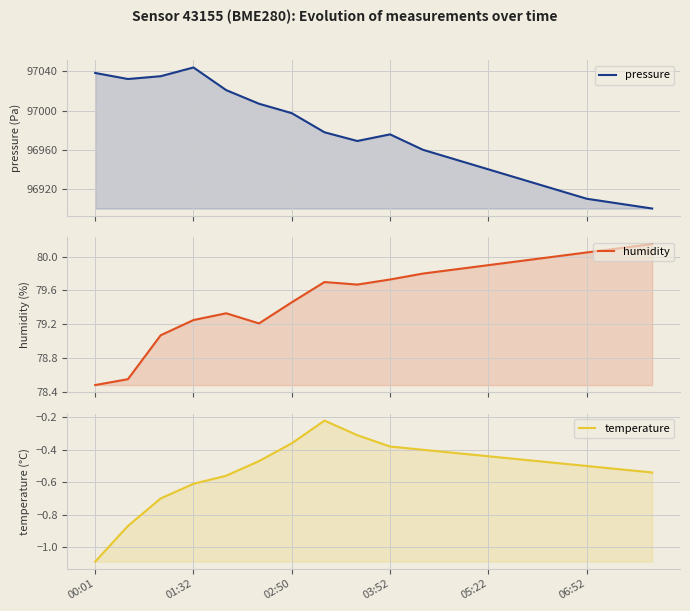

How many values in the humidity series exceed 79?

16